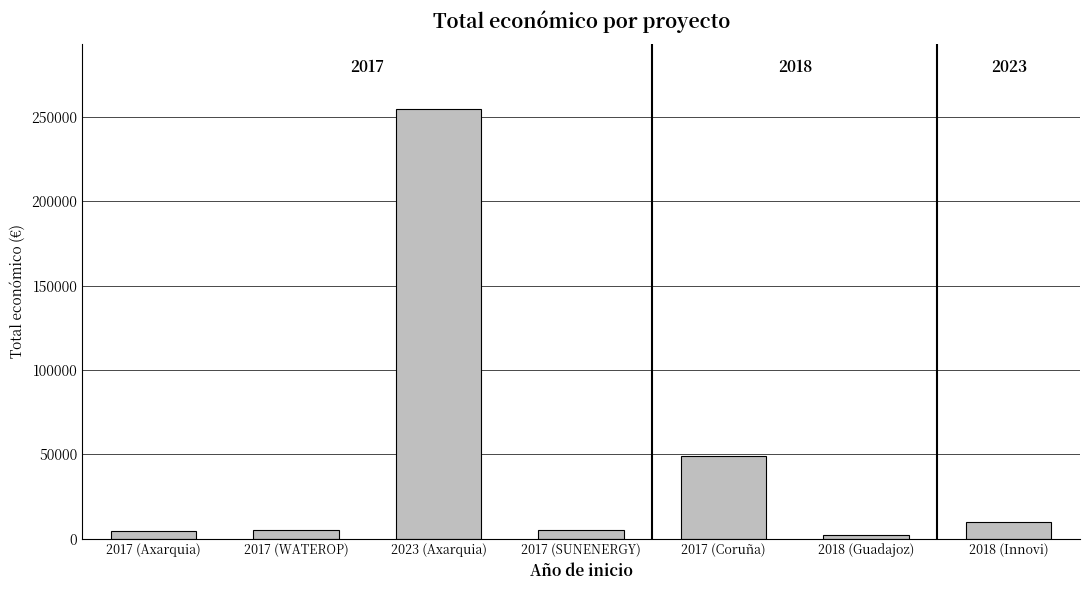

What is the sum of all values?

330439